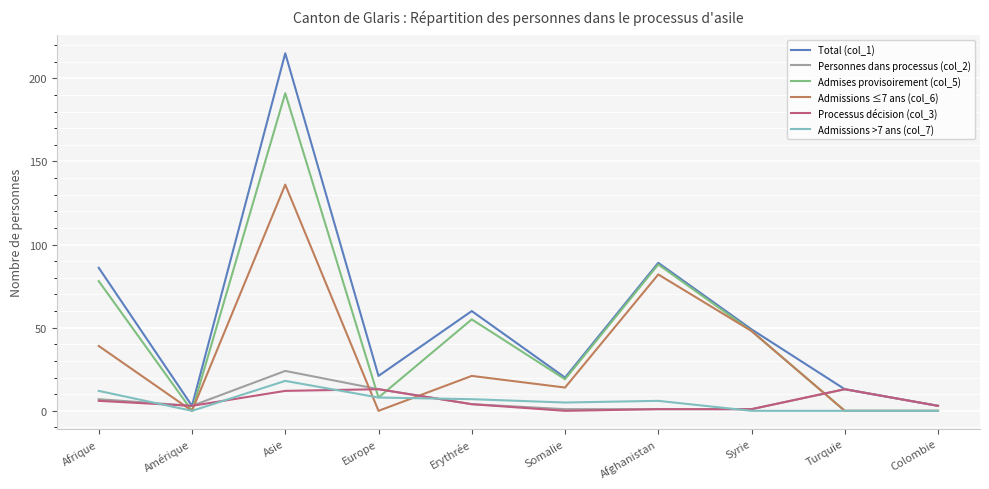

At which category does Personnes dans processus (col_2) reach its first local valley?

Amérique